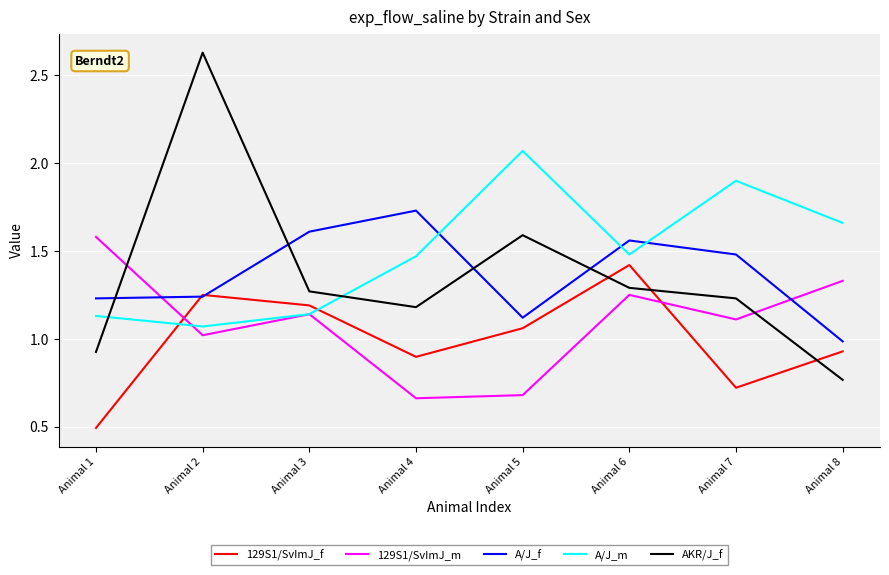

True or false: 129S1/SvImJ_f has more than 2 interior local peaks.

False